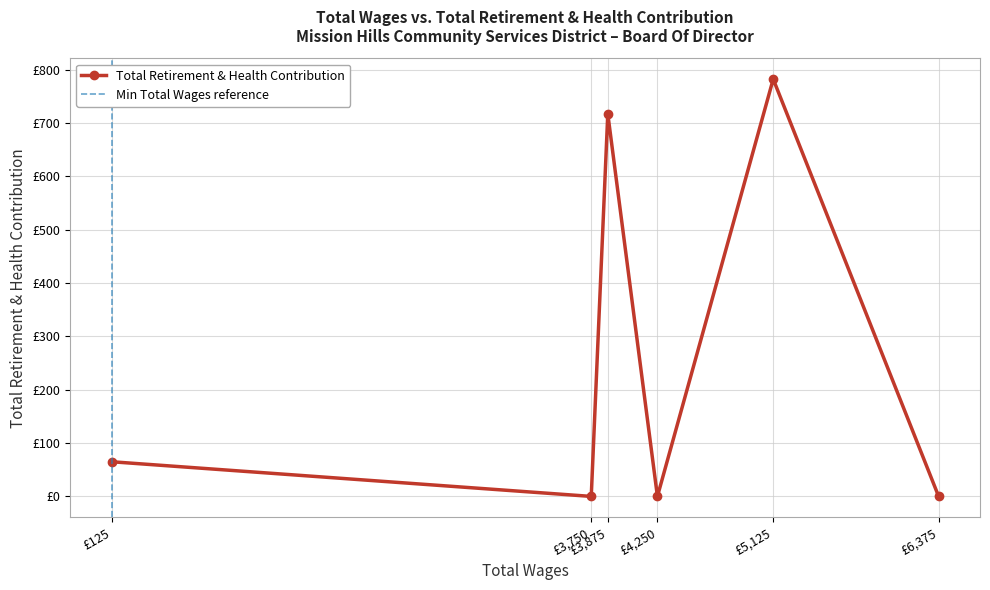

List the labels in order of value, smallest first.

6375.0, 4250.0, 3750.0, 125.0, 3875.0, 5125.0